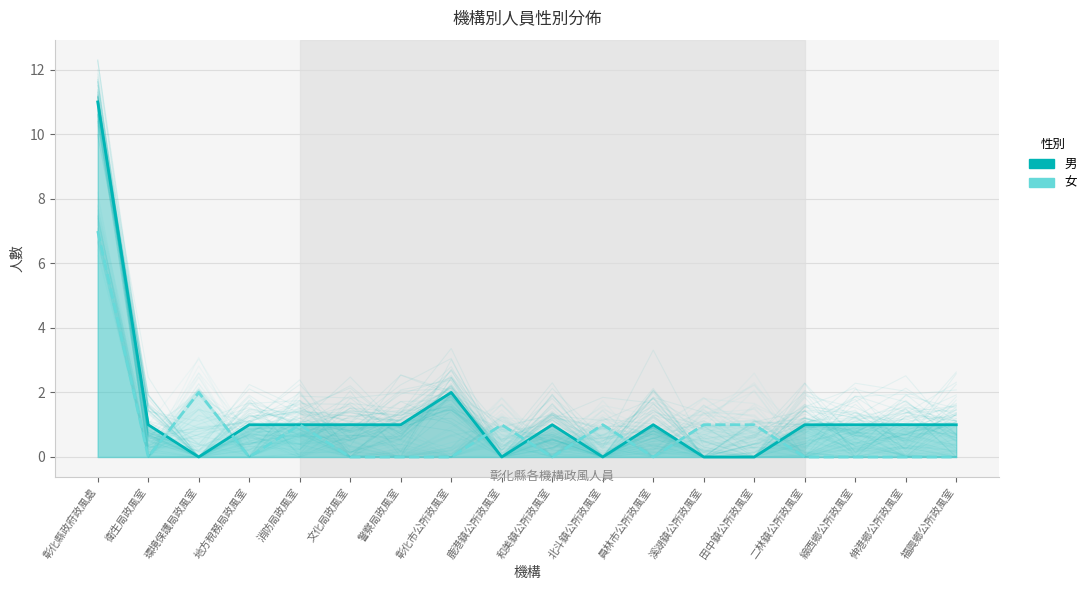

Does the chart display data point markers on the line(s)?

No